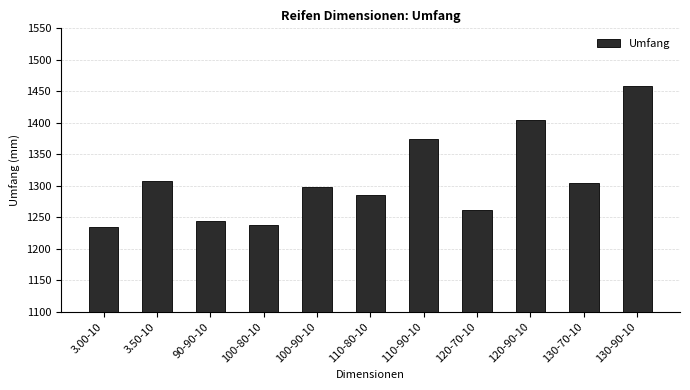

Reading left to right, transcribe all the data shown in this chart.

1235	1307	1244	1238	1298	1286	1375	1262	1405	1304	1459